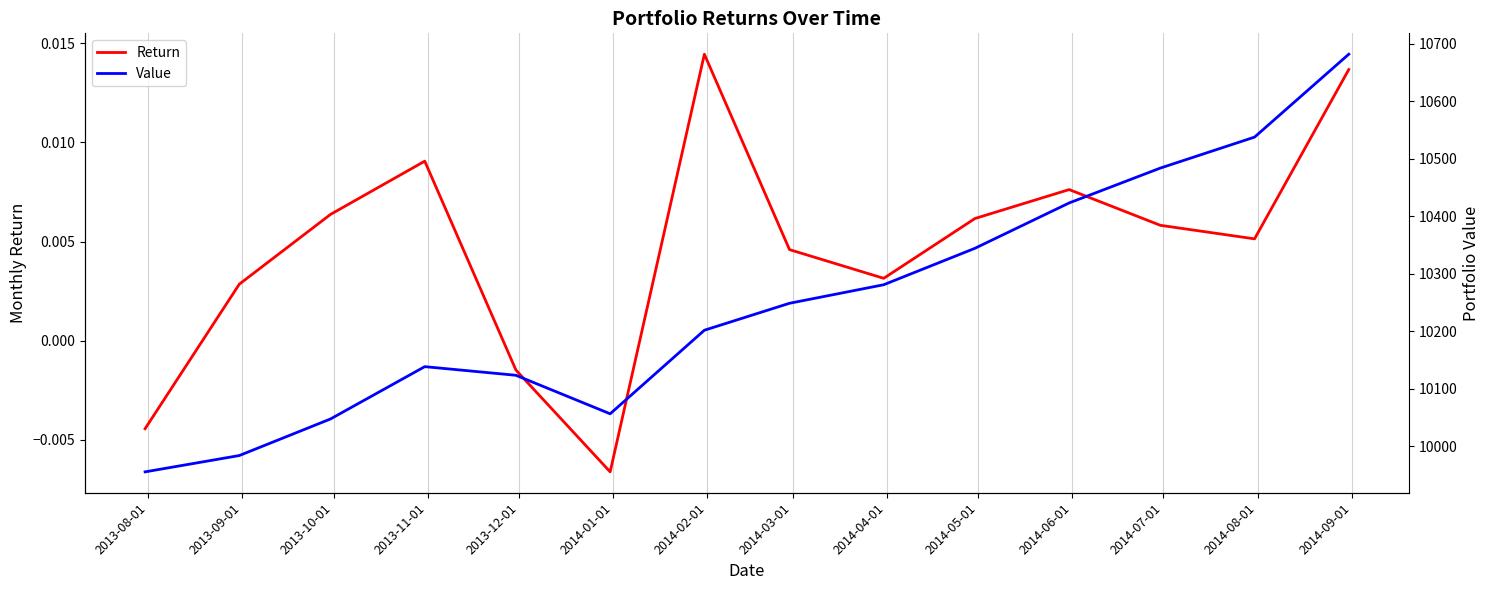

How many negative values does the Return series have?

3